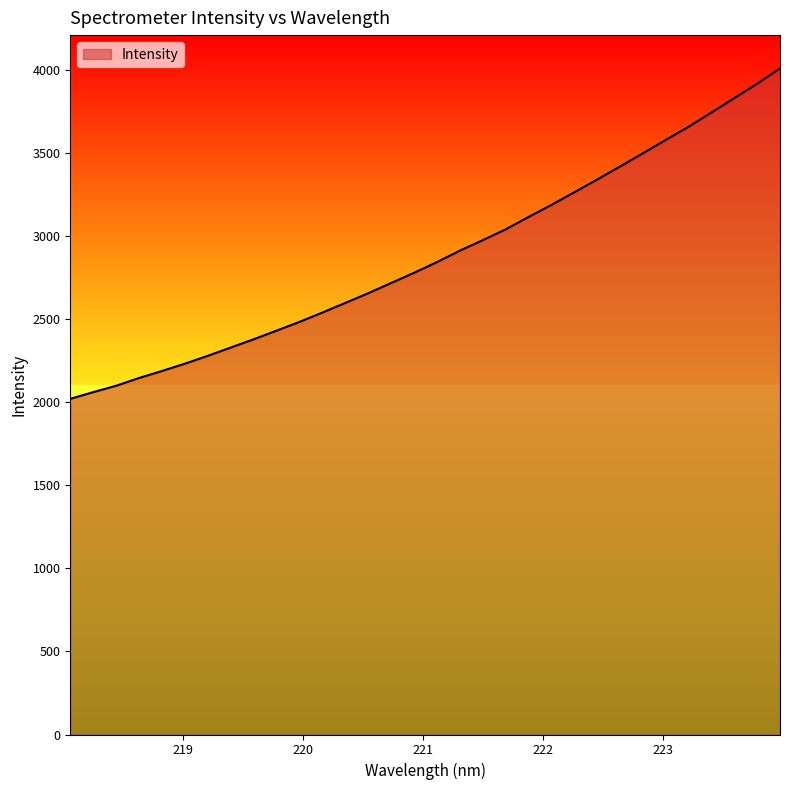

What is the greatest value displayed?

4009.4